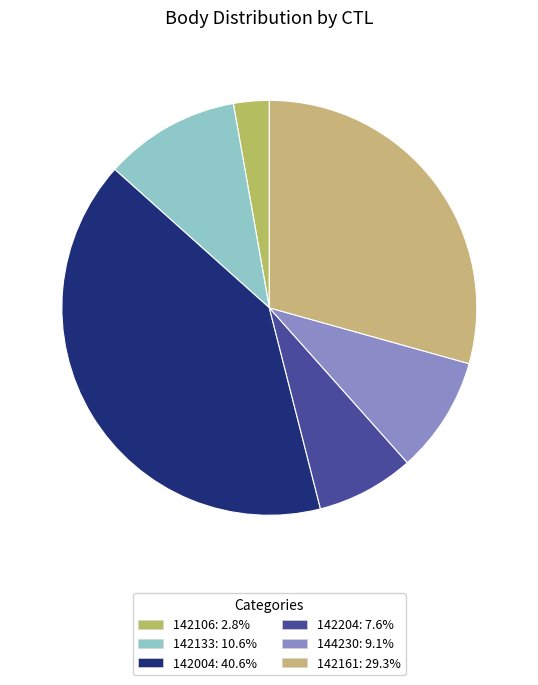

To the nearest percent, what percentage of the pie is 142004?

41%